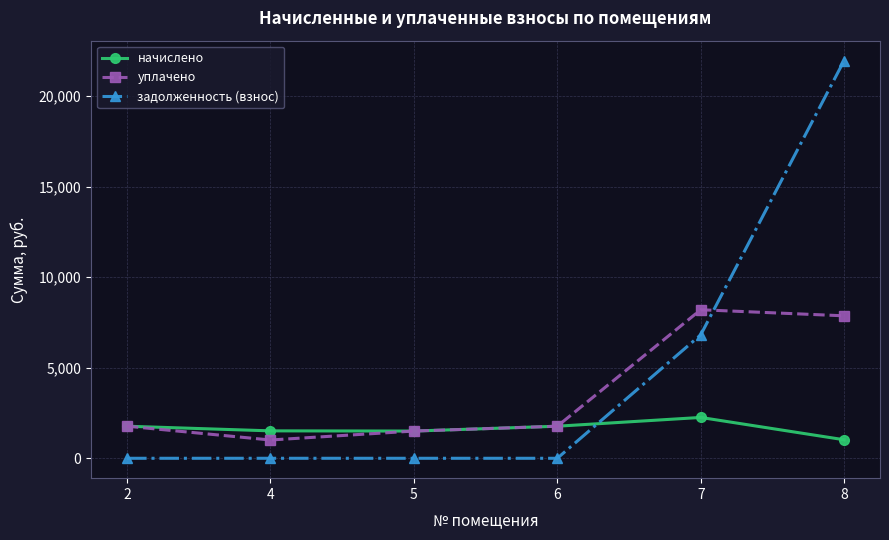

What is the value of the начислено point at the 2nd from the left?

1514.1